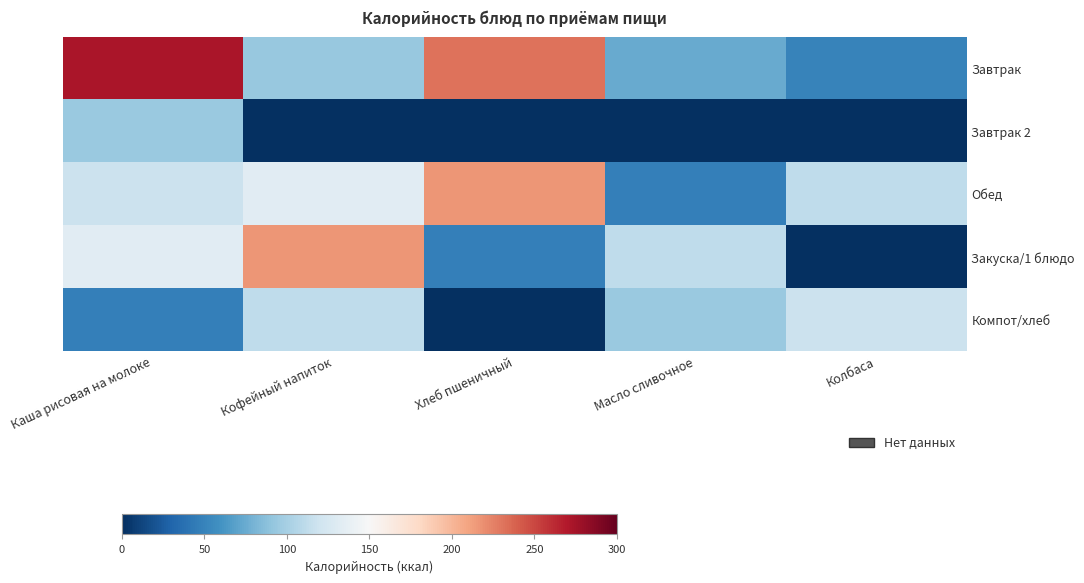

What is the total value across all series at Кофейный напиток?

554.0